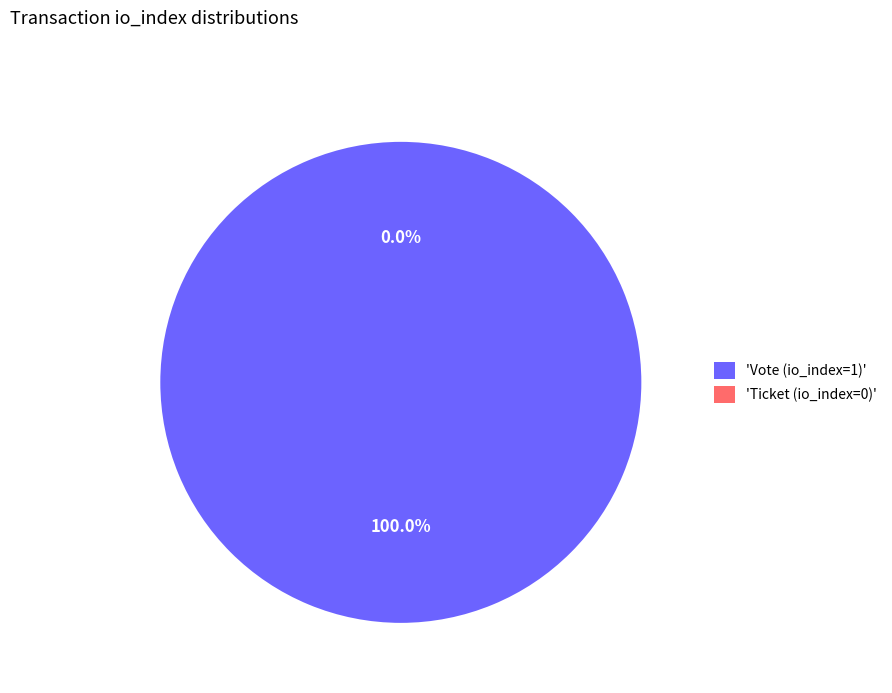

Is there any slice that represents more than half of the pie?

Yes